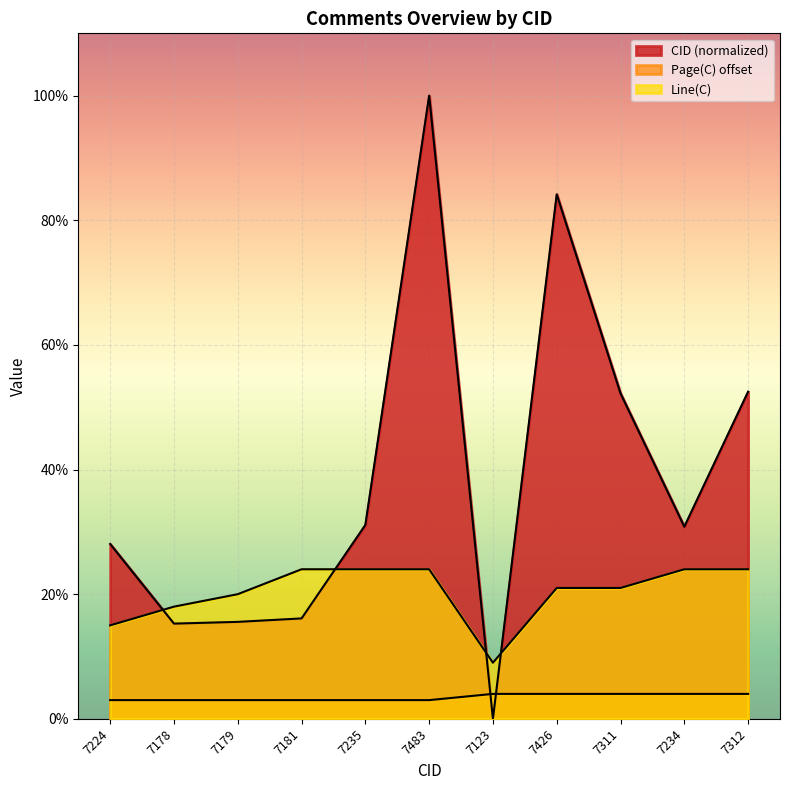

At which category does Line(C) reach its first local valley?

7123